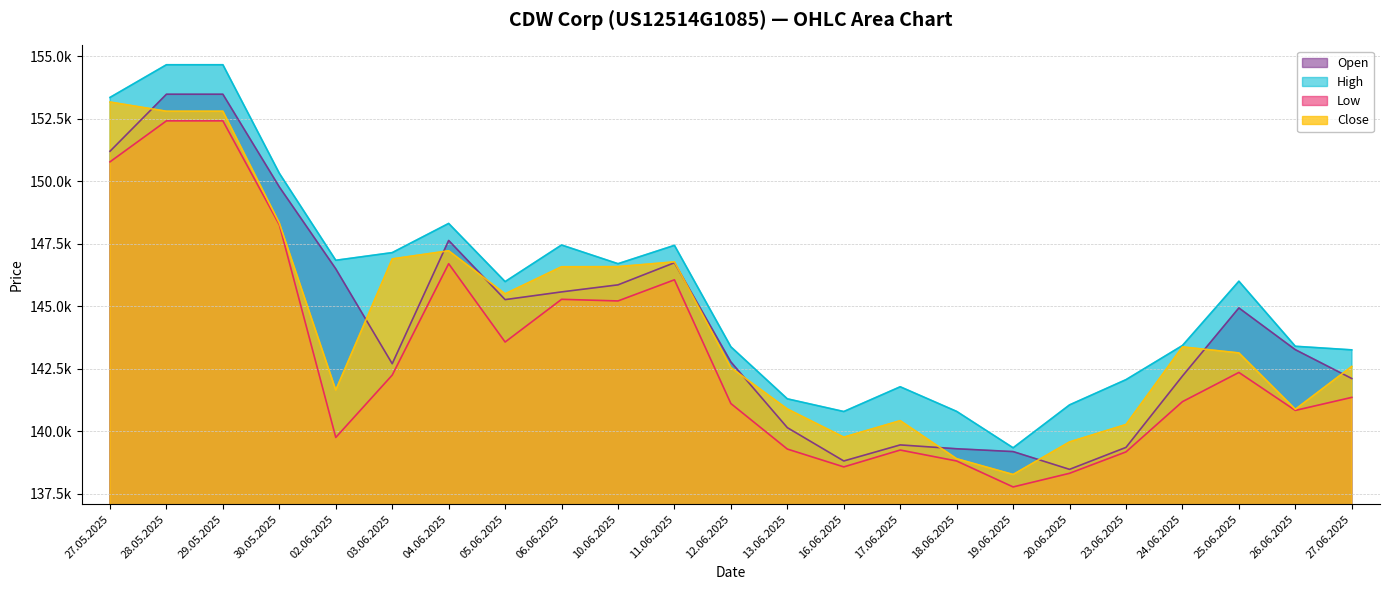

Is the value of Low at 05.06.2025 greater than the value of Open at 10.06.2025?

No